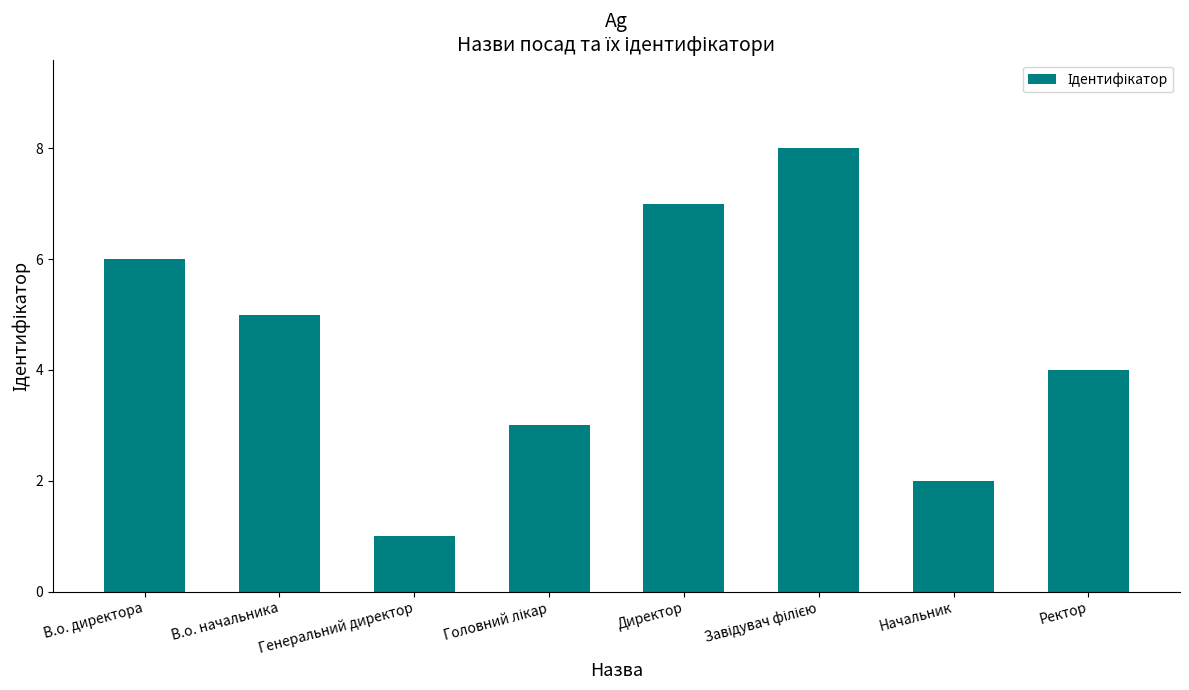

What value does the data have at Директор?

7